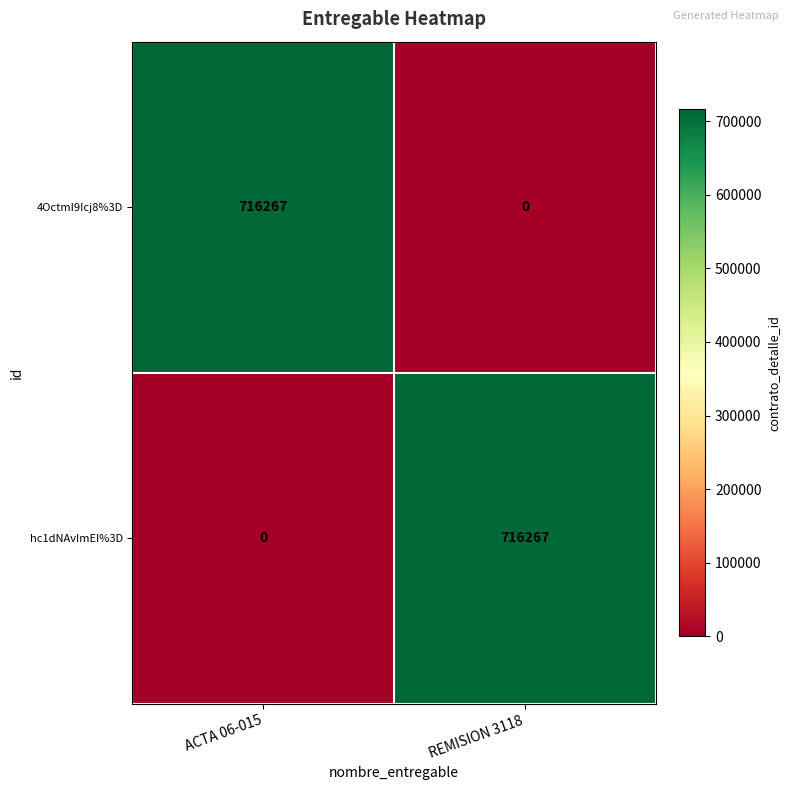

At how many categories does at least one series exceed 92945?

2